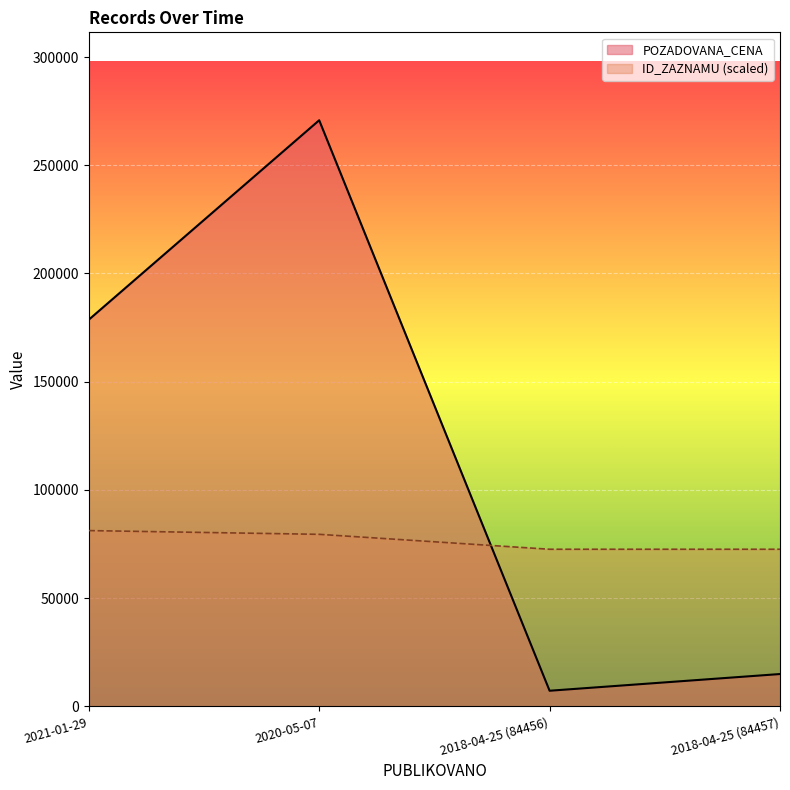

At 2021-01-29, list the series in order from largest to smallest.

POZADOVANA_CENA, ID_ZAZNAMU (scaled)